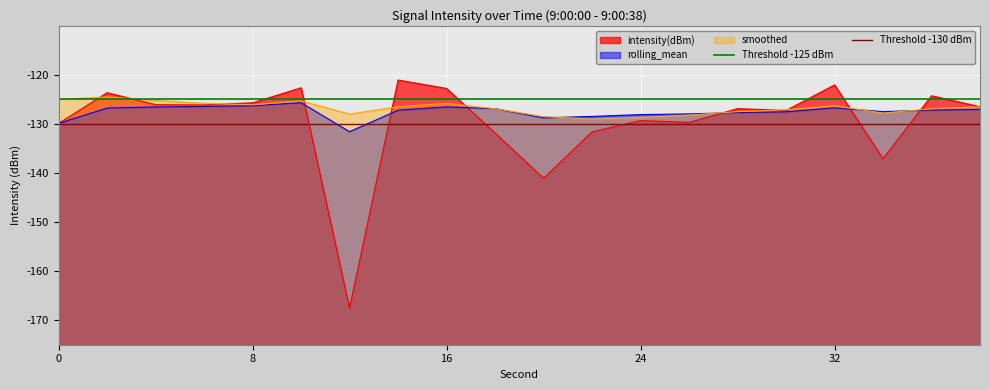

The smoothed series shows -29.6 at 24. True or false?

False